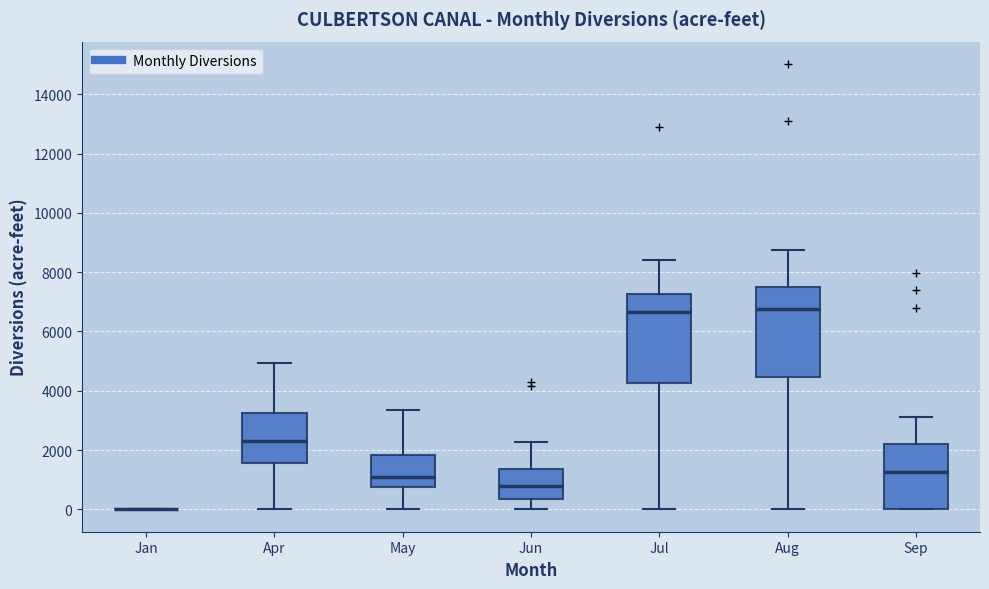

Reading left to right, transcribe this box plot: for each box, give where its median line is, the range the box spans, and where its two whiskers end, as read against the y-axis. The values are not printed on the chart, so give them approximately, as read against the axis.

Jan: box collapsed to a line at 0, whiskers 0 to 0
Apr: median 2400, box 1600 to 3200, whiskers 0 to 5000
May: median 1000, box 800 to 1800, whiskers 0 to 3400
Jun: median 800, box 400 to 1400, whiskers 0 to 2200
Jul: median 6600, box 4200 to 7200, whiskers 0 to 8400
Aug: median 6800, box 4400 to 7400, whiskers 0 to 8800
Sep: median 1200, box 0 to 2200, whiskers 0 to 3200